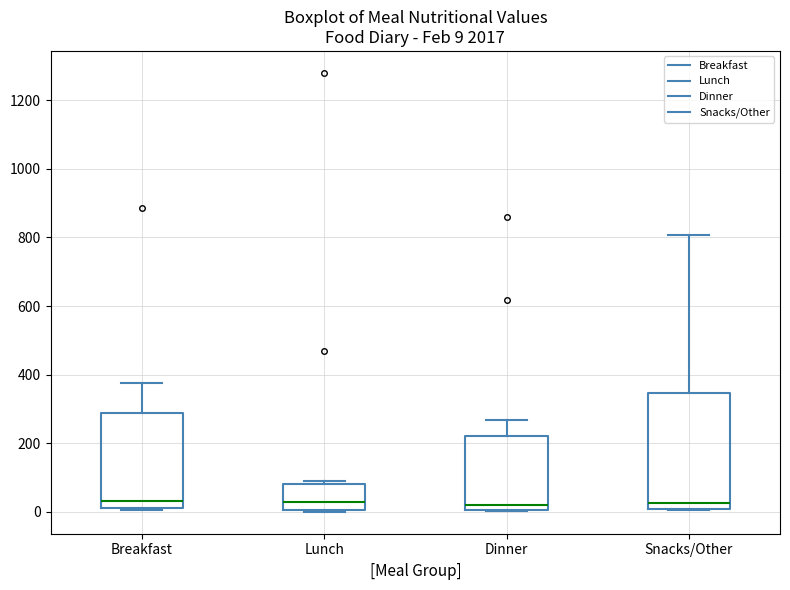

Comparing the boxes themselves (not the whiskers), which one is the tallest?

Snacks/Other